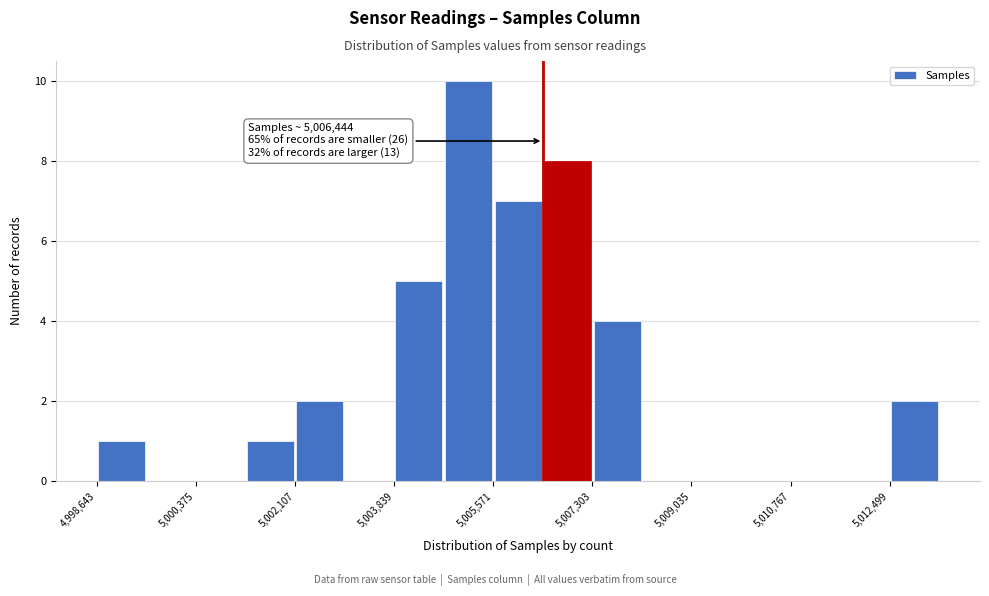

Over which range of the x-axis is the bar tallest?

5004800 to 5005600